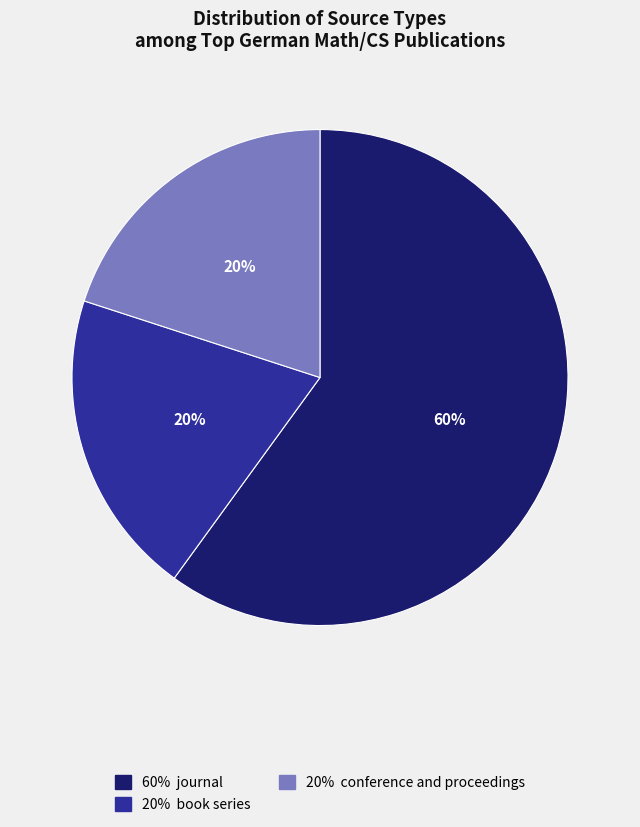

To the nearest percent, what is the average slice percentage?

33%